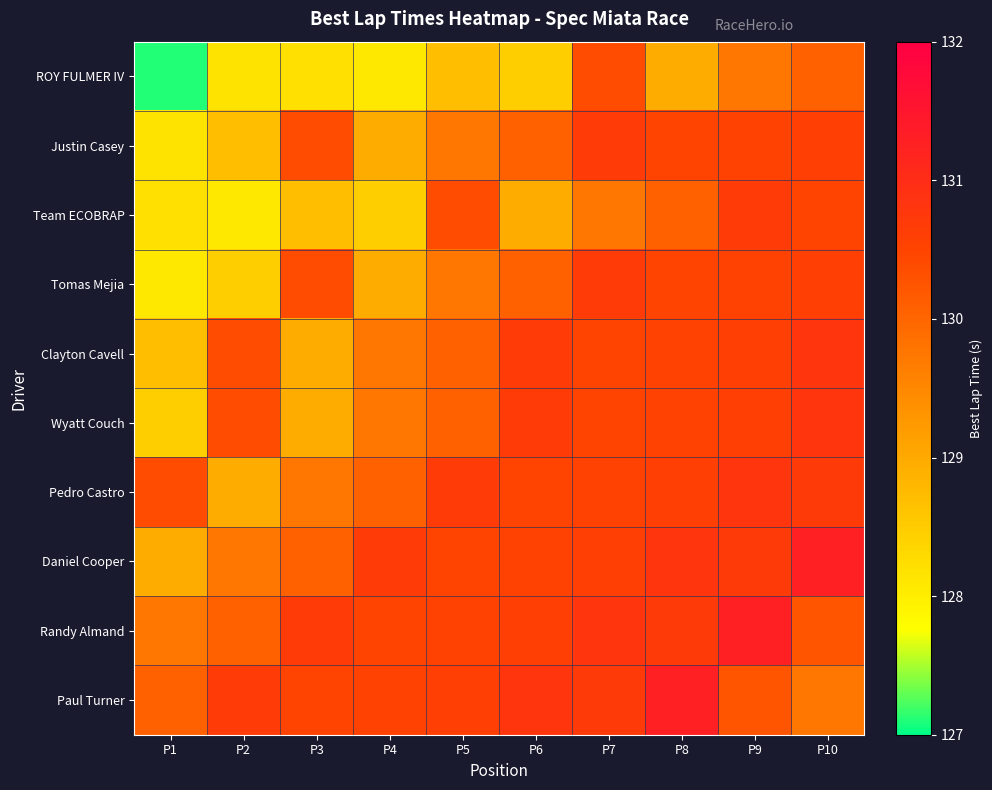

Reading left to right, extract all data points from this chart.

ROY FULMER IV: P1=127.1	P2=128.2	P3=128.2	P4=128.1	P5=128.7	P6=128.5	P7=130.4	P8=129.0	P9=129.8	P10=130.1
Justin Casey: P1=128.2	P2=128.7	P3=130.4	P4=129.0	P5=129.8	P6=130.1	P7=130.7	P8=130.5	P9=130.5	P10=130.6
Team ECOBRAP: P1=128.2	P2=128.1	P3=128.7	P4=128.5	P5=130.4	P6=129.0	P7=129.8	P8=130.1	P9=130.7	P10=130.5
Tomas Mejia: P1=128.1	P2=128.5	P3=130.4	P4=129.0	P5=129.8	P6=130.1	P7=130.7	P8=130.5	P9=130.5	P10=130.6
Clayton Cavell: P1=128.7	P2=130.4	P3=129.0	P4=129.8	P5=130.1	P6=130.7	P7=130.5	P8=130.5	P9=130.6	P10=130.8
Wyatt Couch: P1=128.5	P2=130.4	P3=129.0	P4=129.8	P5=130.1	P6=130.7	P7=130.5	P8=130.5	P9=130.6	P10=130.8
Pedro Castro: P1=130.4	P2=129.0	P3=129.8	P4=130.1	P5=130.7	P6=130.5	P7=130.5	P8=130.6	P9=130.8	P10=130.7
Daniel Cooper: P1=129.0	P2=129.8	P3=130.1	P4=130.7	P5=130.5	P6=130.5	P7=130.6	P8=130.8	P9=130.7	P10=131.3
Randy Almand: P1=129.8	P2=130.1	P3=130.7	P4=130.5	P5=130.5	P6=130.6	P7=130.8	P8=130.7	P9=131.3	P10=130.2
Paul Turner: P1=130.1	P2=130.7	P3=130.5	P4=130.5	P5=130.6	P6=130.8	P7=130.7	P8=131.3	P9=130.2	P10=129.8